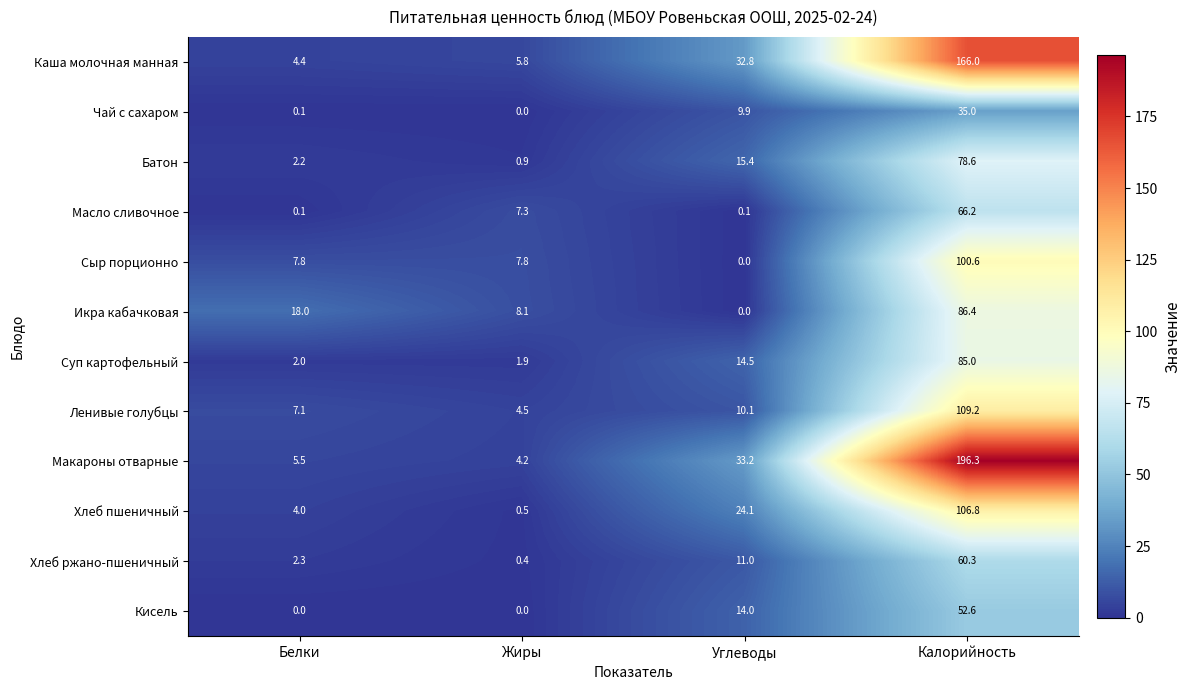

The Каша молочная манная series shows 1.7 at Жиры. True or false?

False